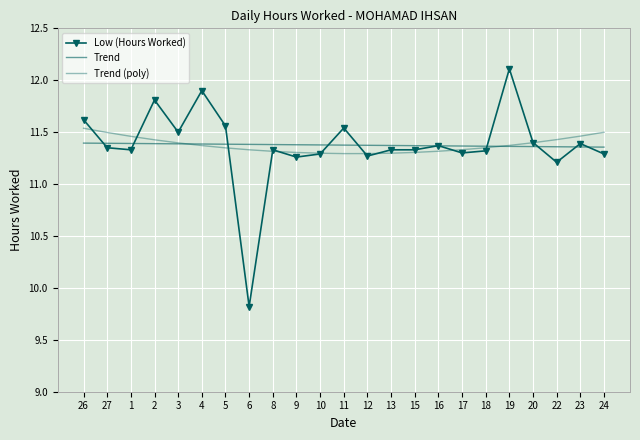

What is the label of the 13th point from the left?

12